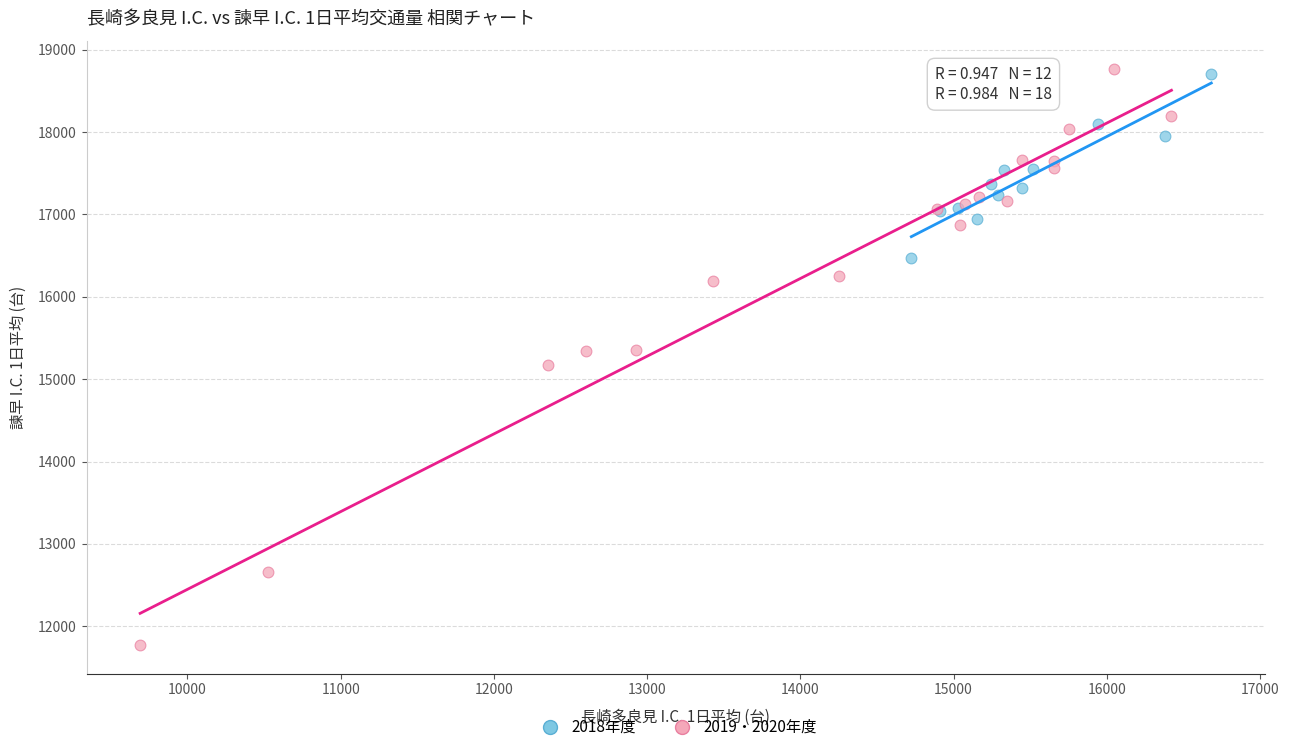

Which series reaches the minimum Y coordinate?

2019・2020年度